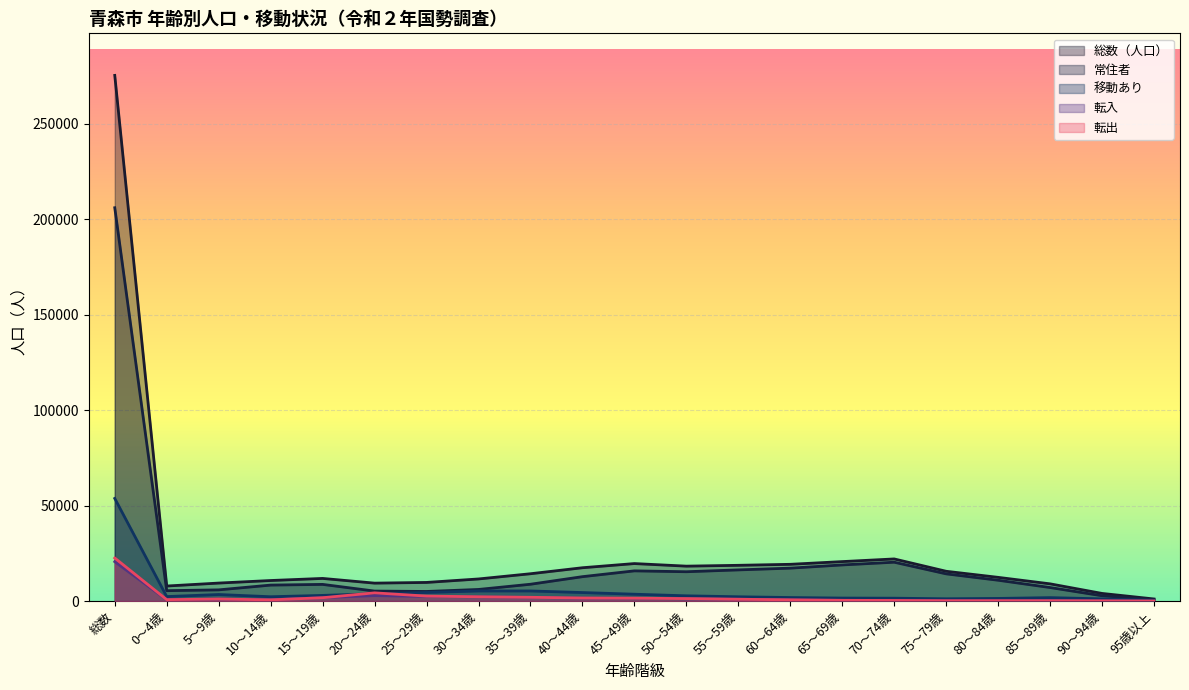

Reading left to right, extract all data points from this chart.

総数（人口）: 275192	7870	9419	10751	11847	9385	9747	11567	14296	17441	19623	18273	18710	19233	20657	22047	15588	12409	9008	3988	1090
常住者: 205900	5431	5857	8358	8721	5227	5021	6071	8800	12764	15807	15351	16312	17231	18912	20336	14241	10903	7083	2776	678
移動あり: 53721	2343	3427	2255	2957	3842	4479	5280	5288	4454	3583	2742	2244	1842	1568	1498	1193	1372	1794	1157	400
転入: 20612	671	1010	667	1777	2857	2400	2206	1910	1522	1445	1172	980	618	379	310	171	170	216	104	27
転出: 22536	730	1072	615	1741	4289	2595	2244	1966	1593	1511	1285	946	643	379	308	165	173	159	101	21